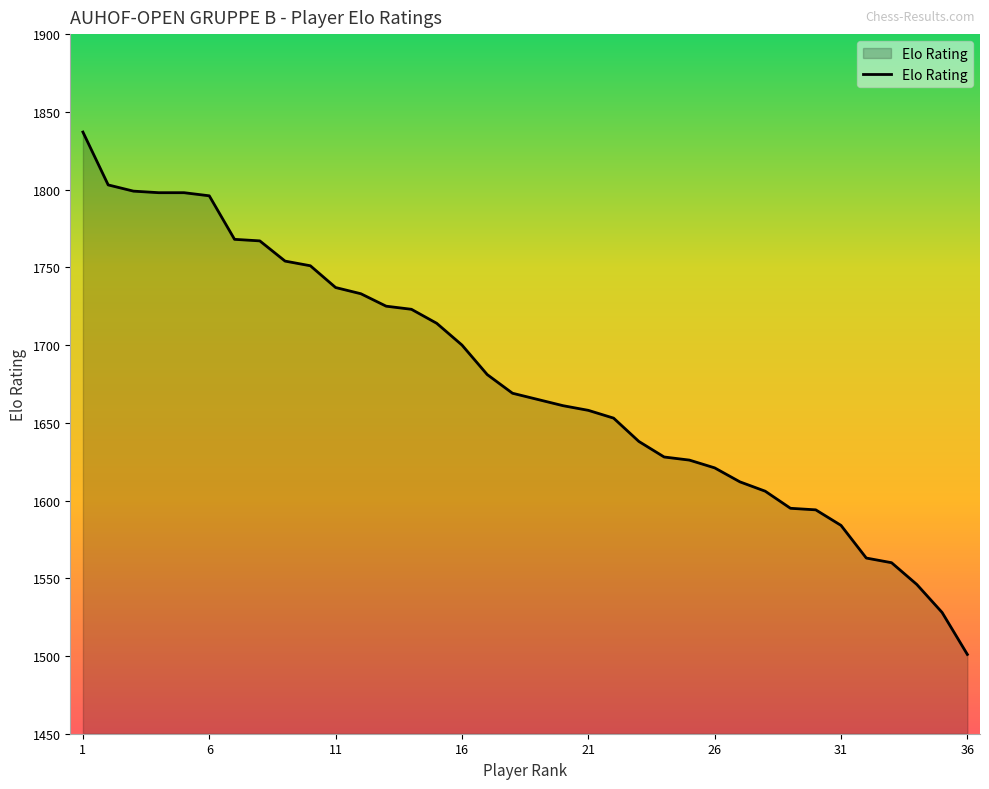

How many lines are shown in the chart?

1